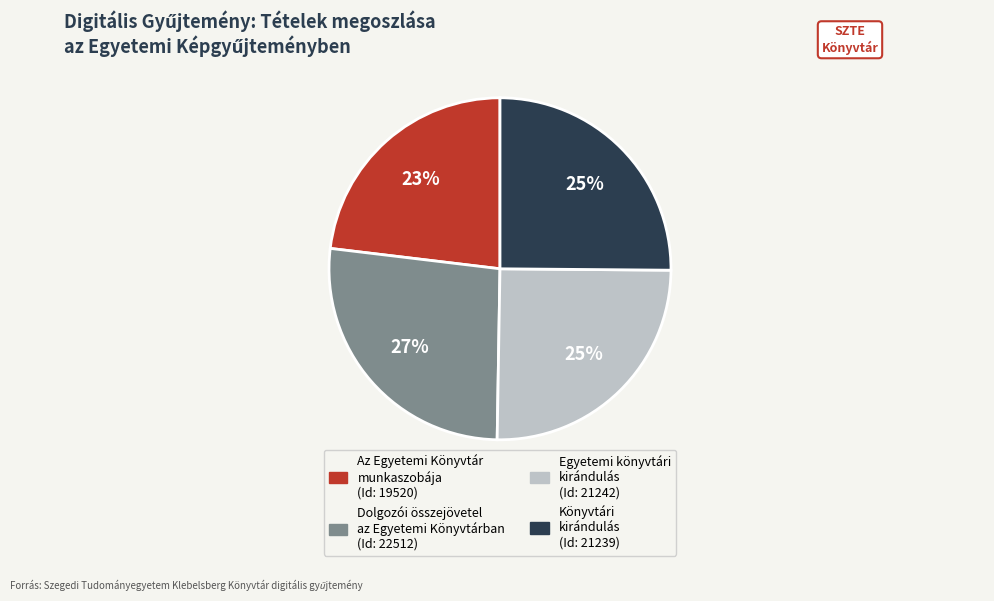

Do Dolgozói összejövetel az Egyetemi Könyvtárban and Egyetemi könyvtári kirándulás together represent more than half of the pie?

Yes